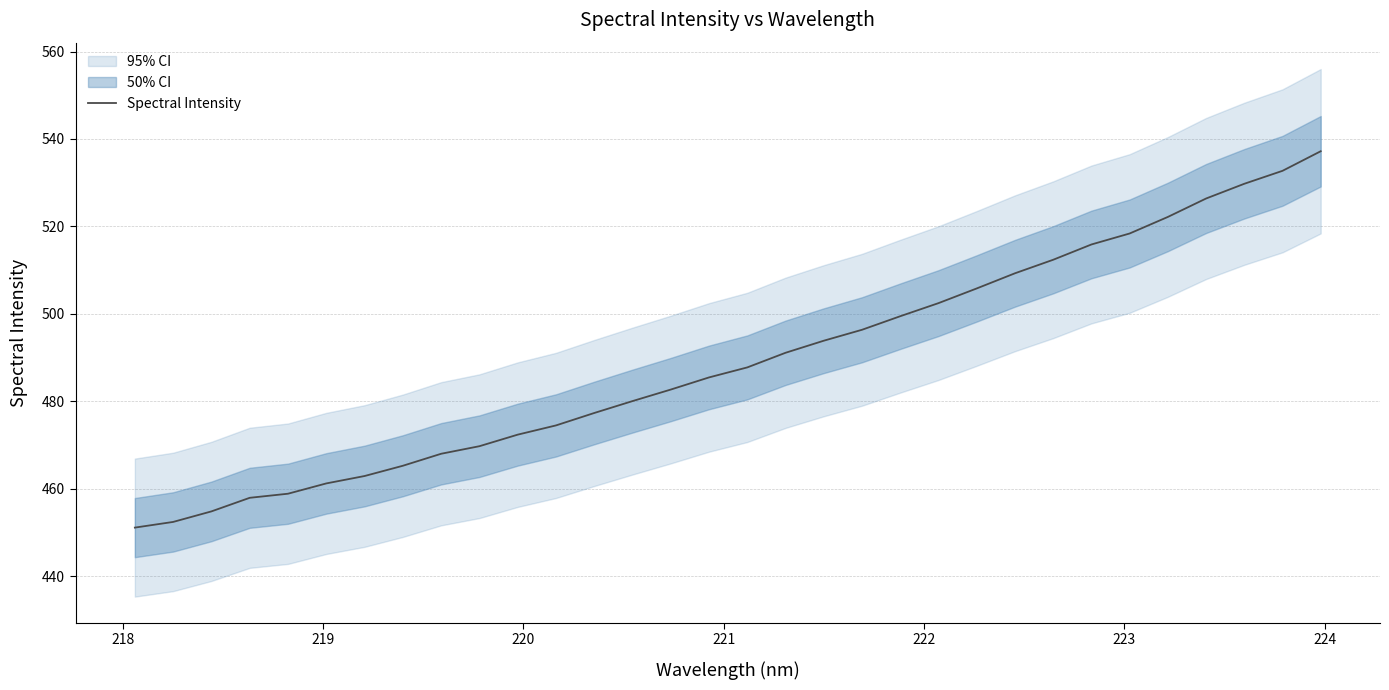

What is the greatest value displayed?

537.2